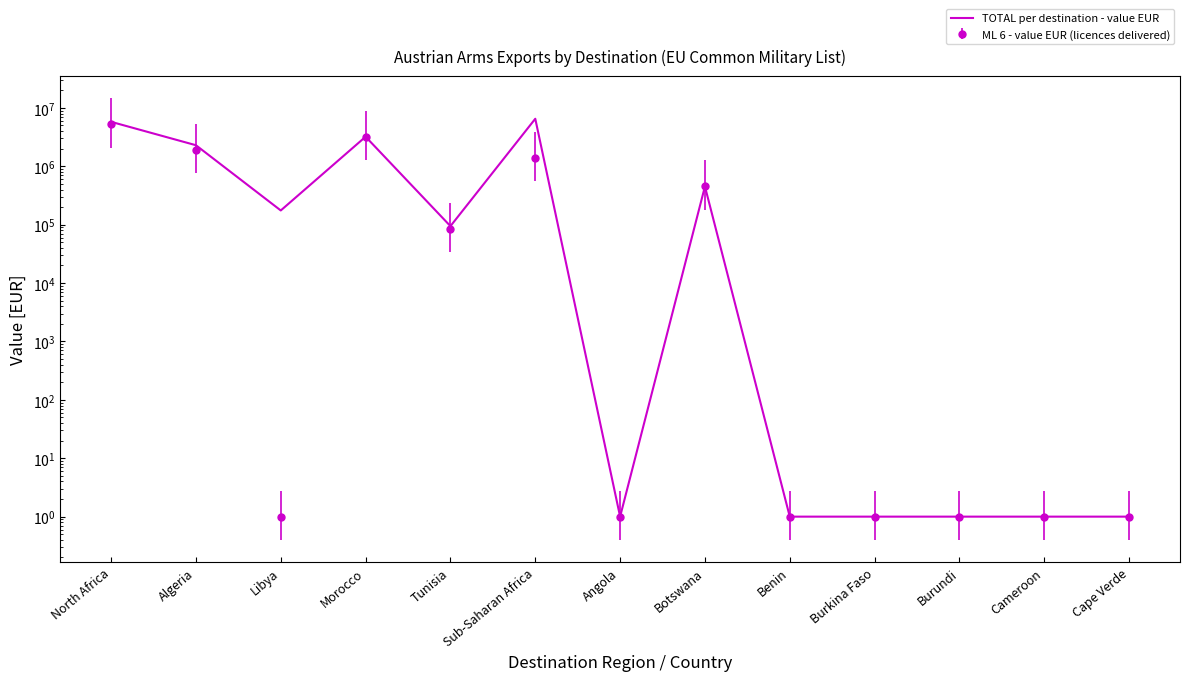

List the labels in order of value, smallest first.

Angola, Benin, Burkina Faso, Burundi, Cameroon, Cape Verde, Tunisia, Libya, Botswana, Algeria, Morocco, North Africa, Sub-Saharan Africa